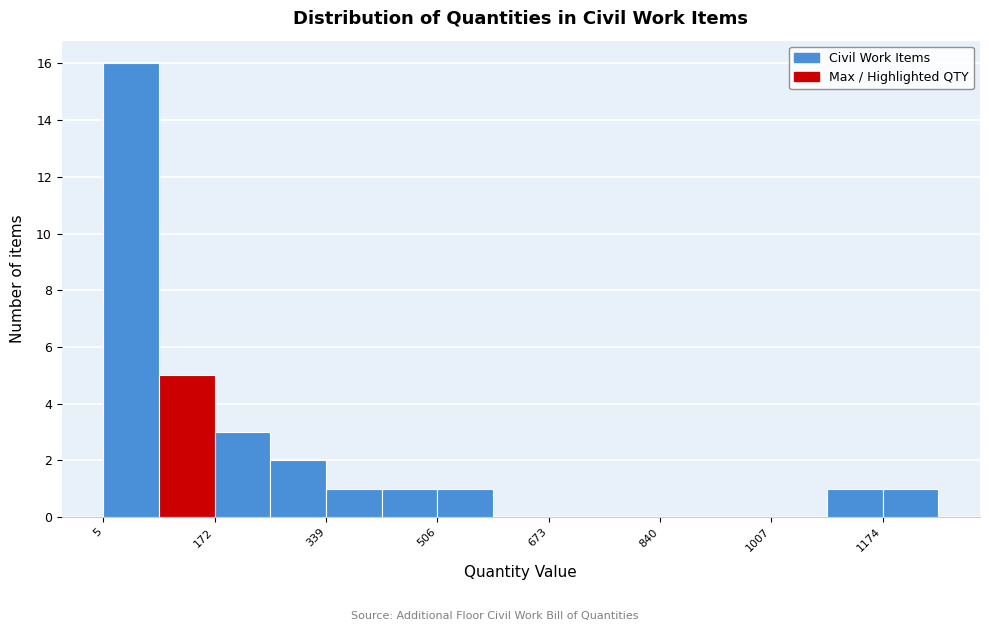

Over which range of the x-axis is the bar tallest?

0 to 80